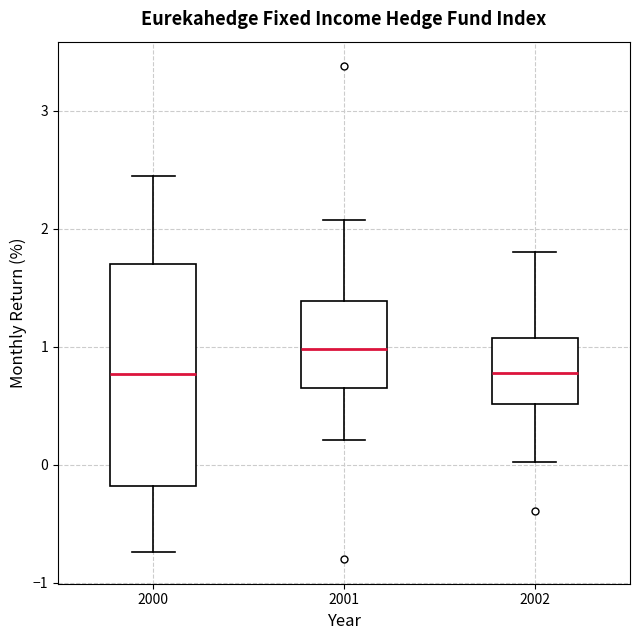

Reading left to right, read every box against the y-axis: the position of its median line, the range the box covers, and the ends of its whiskers. The values are not printed on the chart, so give them approximately, as read against the axis.

2000: median 0.8, box -0.2 to 1.7, whiskers -0.7 to 2.4
2001: median 1.0, box 0.7 to 1.4, whiskers 0.2 to 2.1
2002: median 0.8, box 0.5 to 1.1, whiskers 0.0 to 1.8